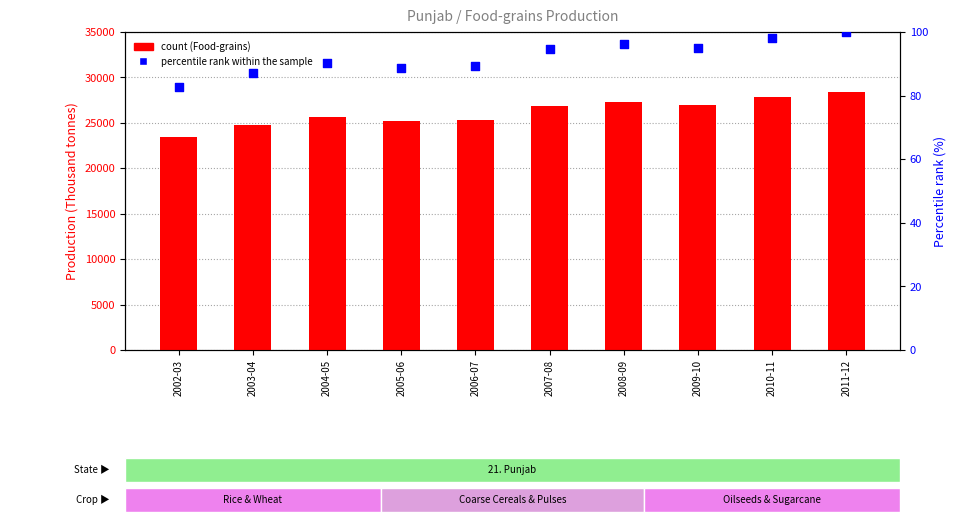

What is the total value across all series at 2004-05?

25761.1